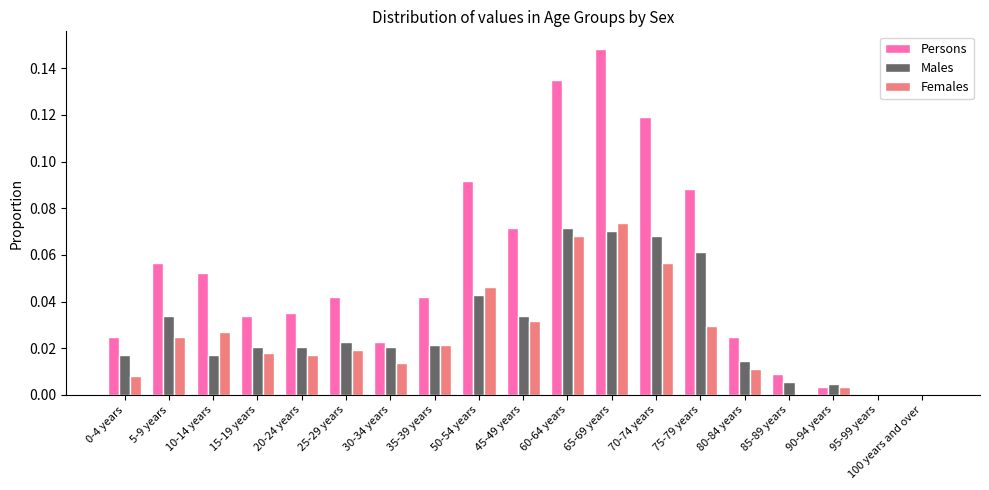

Is the value of Persons at 85-89 years greater than the value of Males at 35-39 years?

No